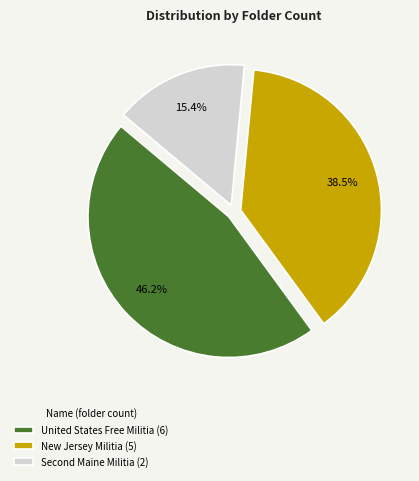

What is the smallest slice in the pie chart?

Second Maine Militia